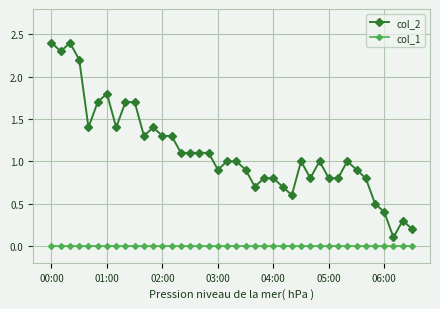

Rank the series by their average value, from lowest to highest.

col_1, col_2